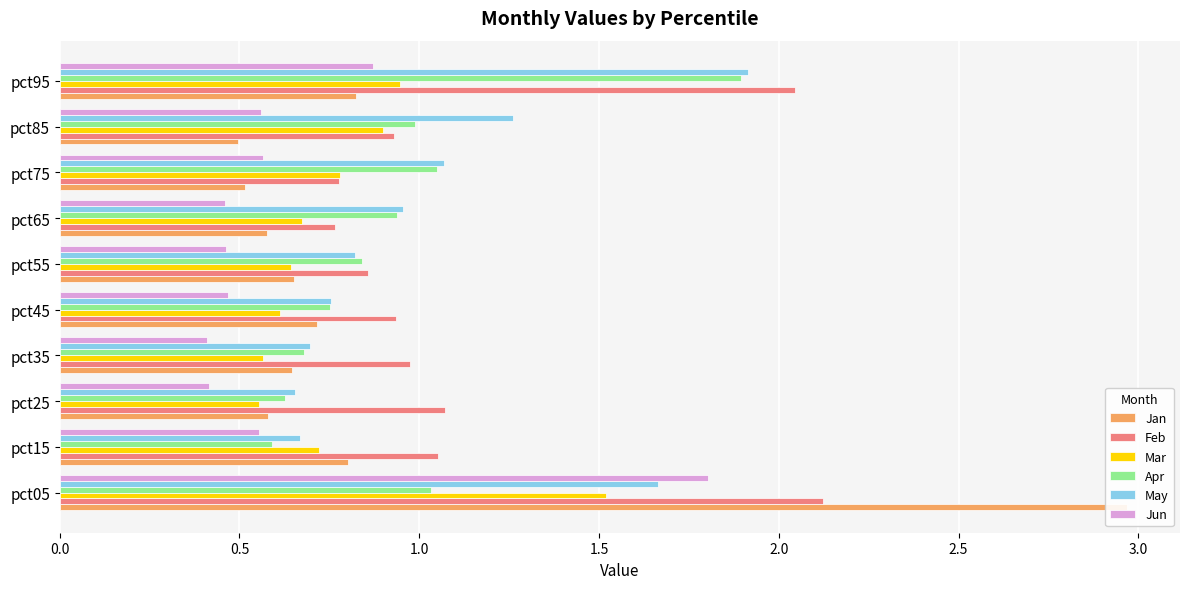

What is the maximum value for Apr?

1.9